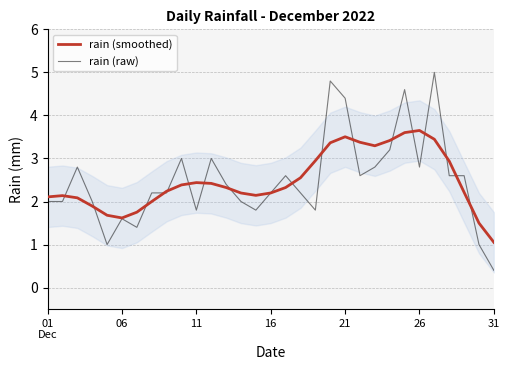

What is the highest value of the rain (smoothed) series?

3.7